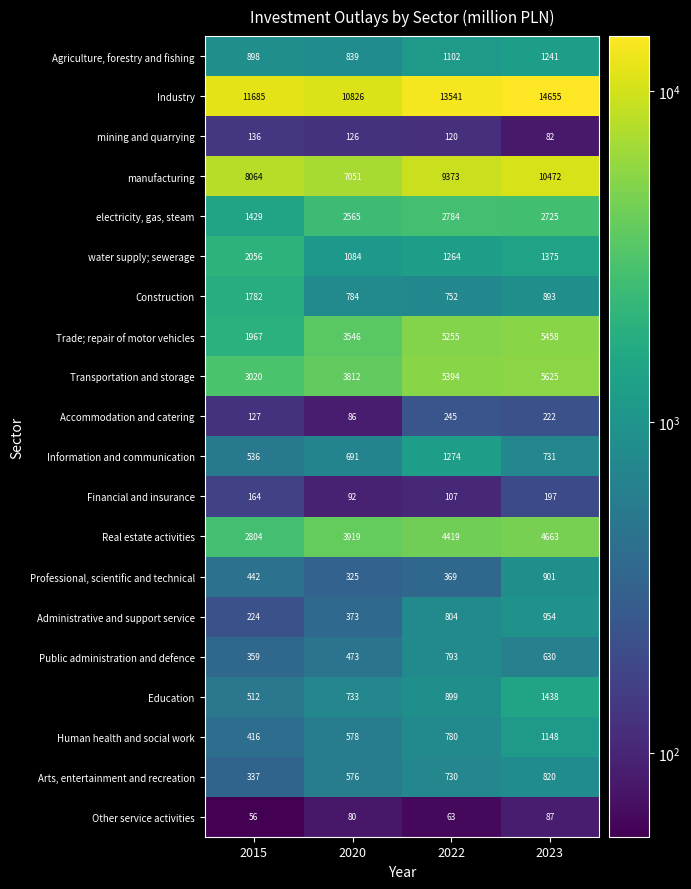

What is the sum of all Financial and insurance values?

560